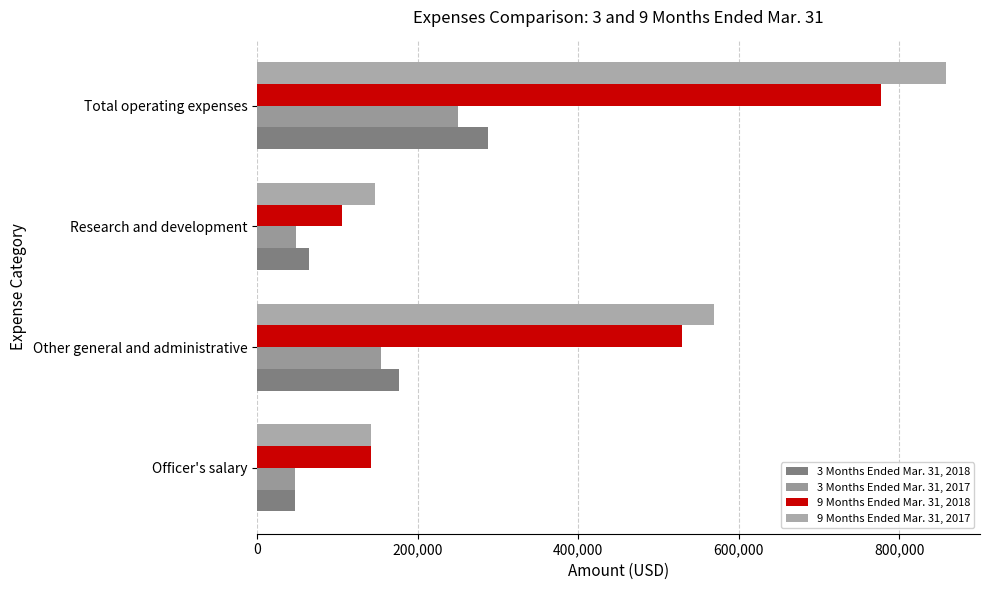

What are all the series names shown in the legend?

3 Months Ended Mar. 31, 2018, 3 Months Ended Mar. 31, 2017, 9 Months Ended Mar. 31, 2018, 9 Months Ended Mar. 31, 2017